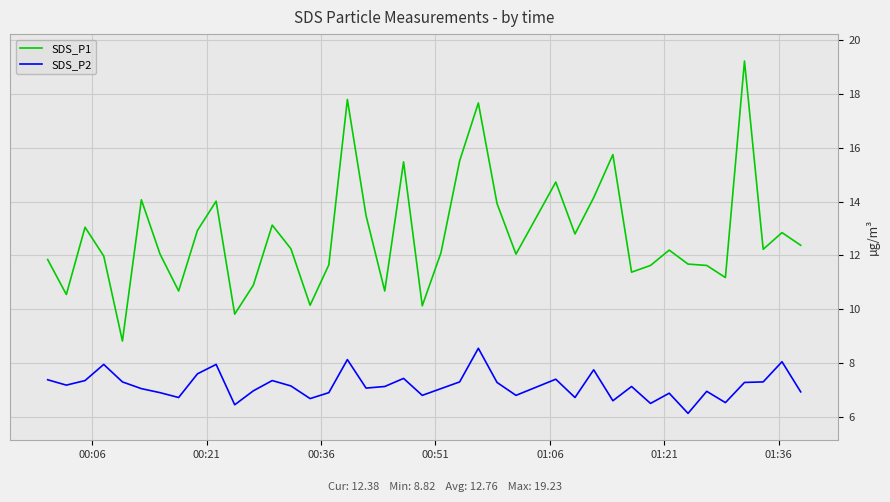

What is the maximum value for SDS_P1?

19.2